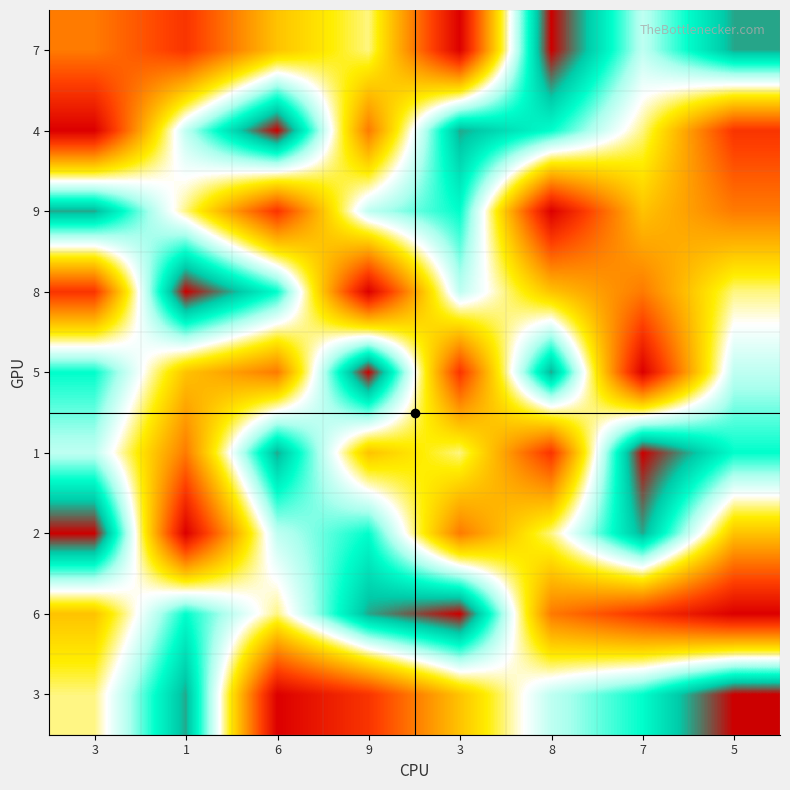

At which category does the chart reach its minimum across all series?

3